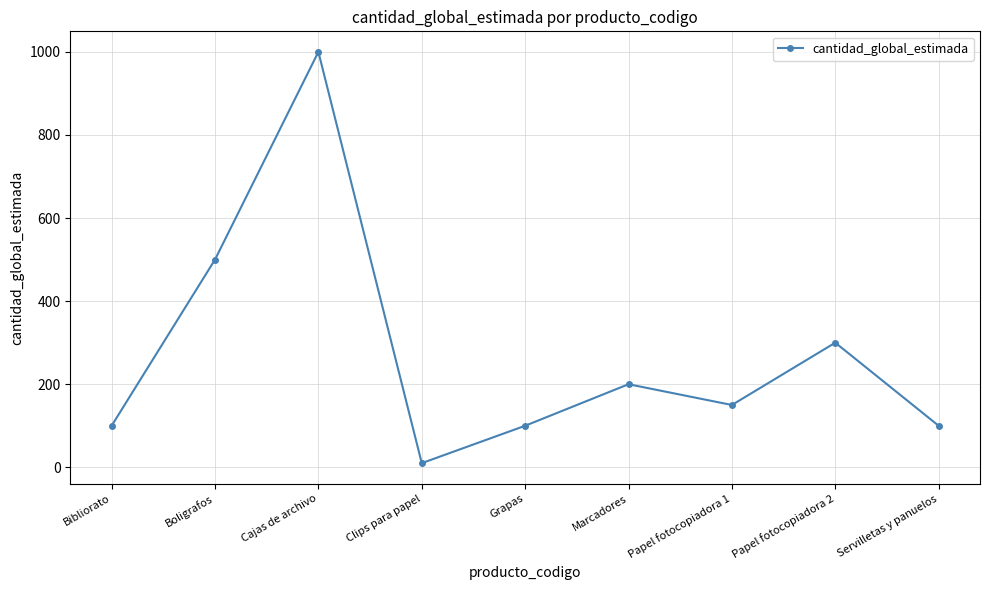

What is the average value?

273